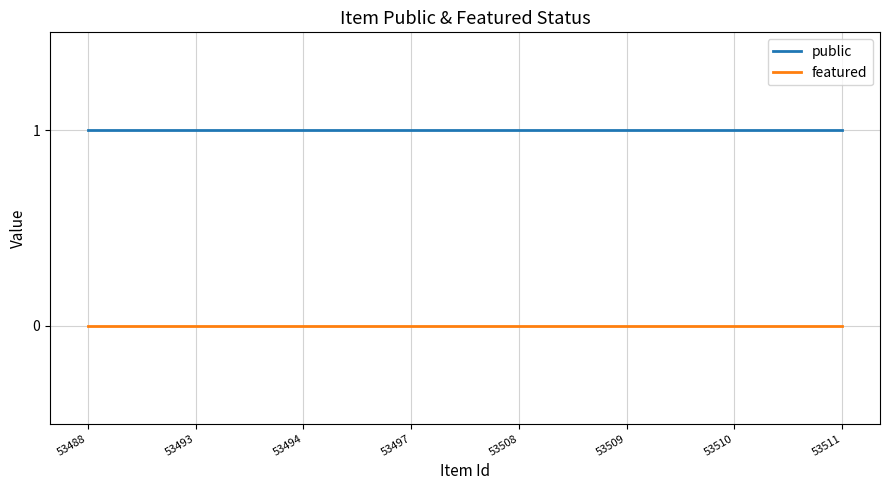

True or false: public has a value of 0 at 53508.

False